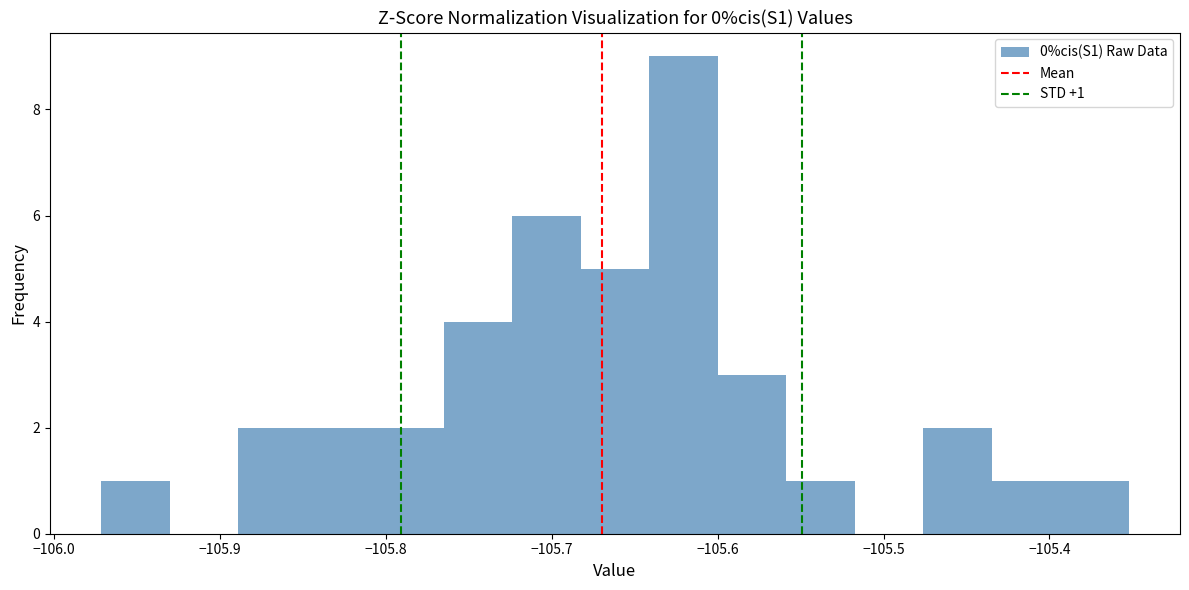

Over which range of the x-axis is the bar tallest?

-105.64 to -105.60